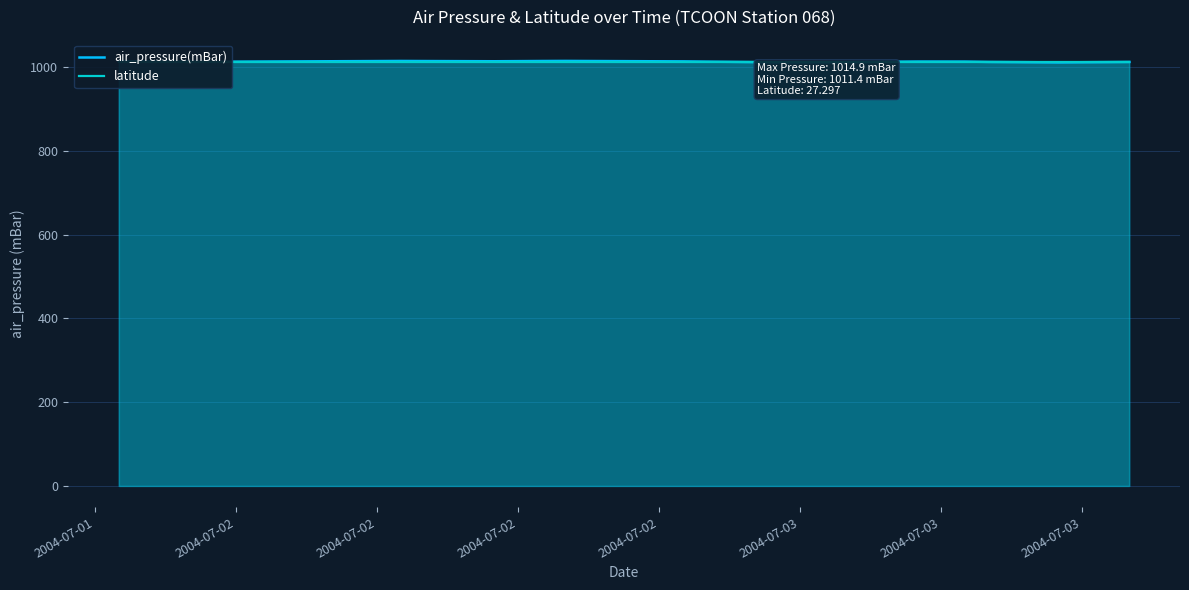

What is the maximum value for air_pressure(mBar)?

1014.9